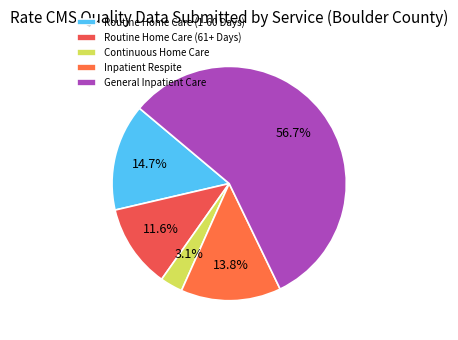

Count the number of slices in the pie.

5